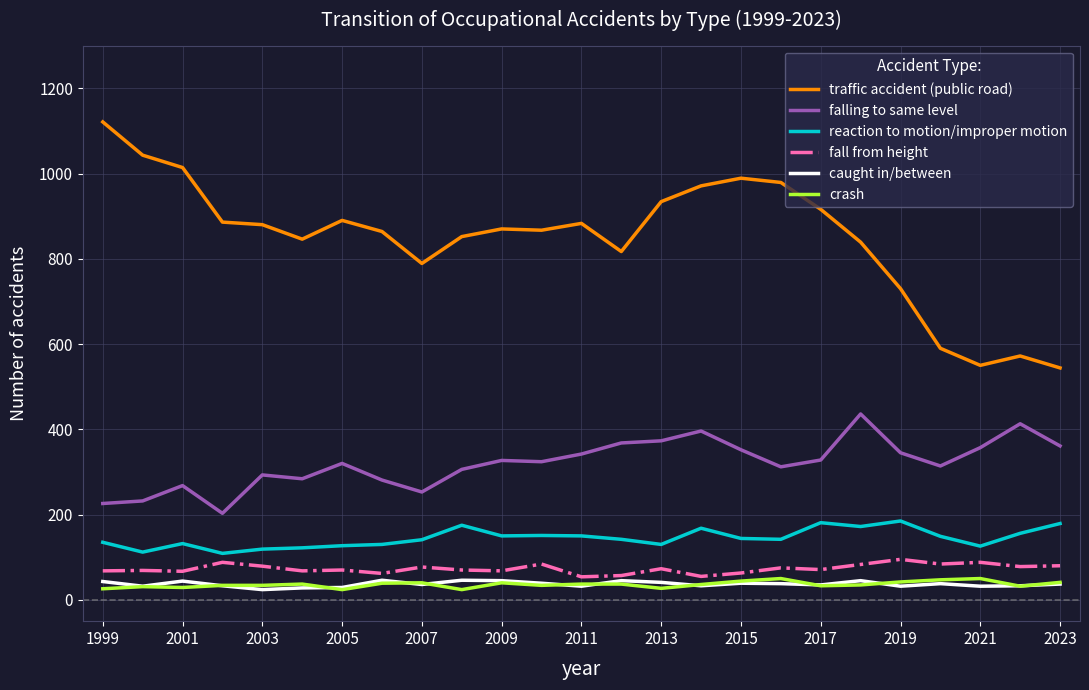

What is the greatest value displayed?

1121